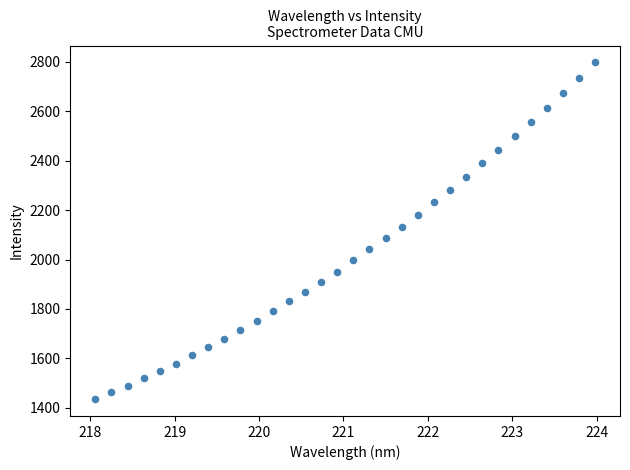

What is the range of Y values (max minus min)?

1362.9